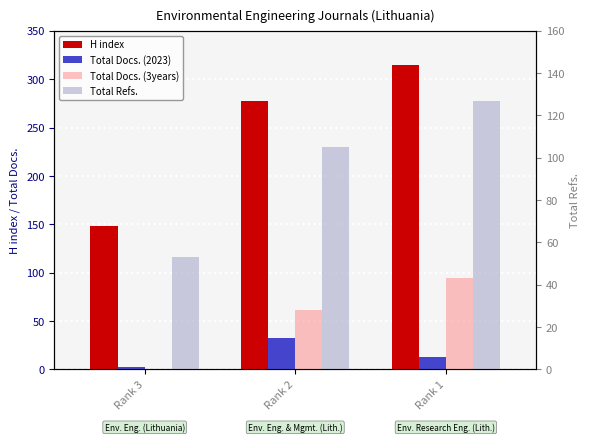

What is the greatest value displayed?

315